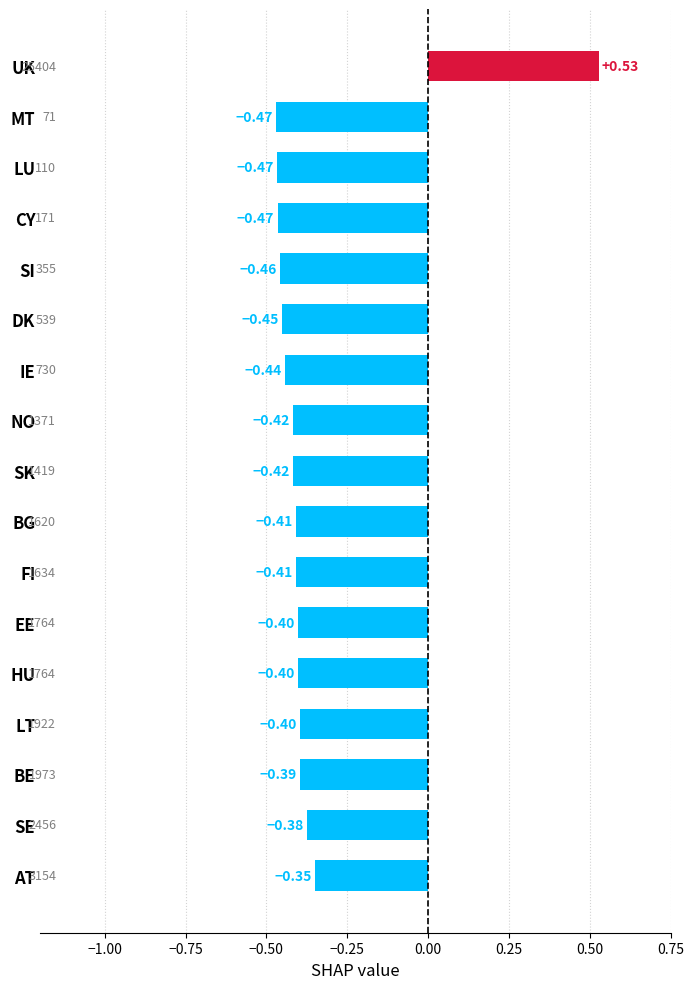

How many values are above zero?

1